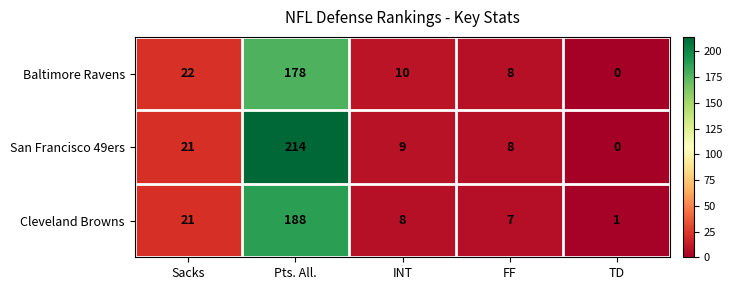

Reading left to right, transcribe all the data shown in this chart.

Baltimore Ravens: Sacks=22	Pts. All.=178	INT=10	FF=8	TD=0
San Francisco 49ers: Sacks=21	Pts. All.=214	INT=9	FF=8	TD=0
Cleveland Browns: Sacks=21	Pts. All.=188	INT=8	FF=7	TD=1